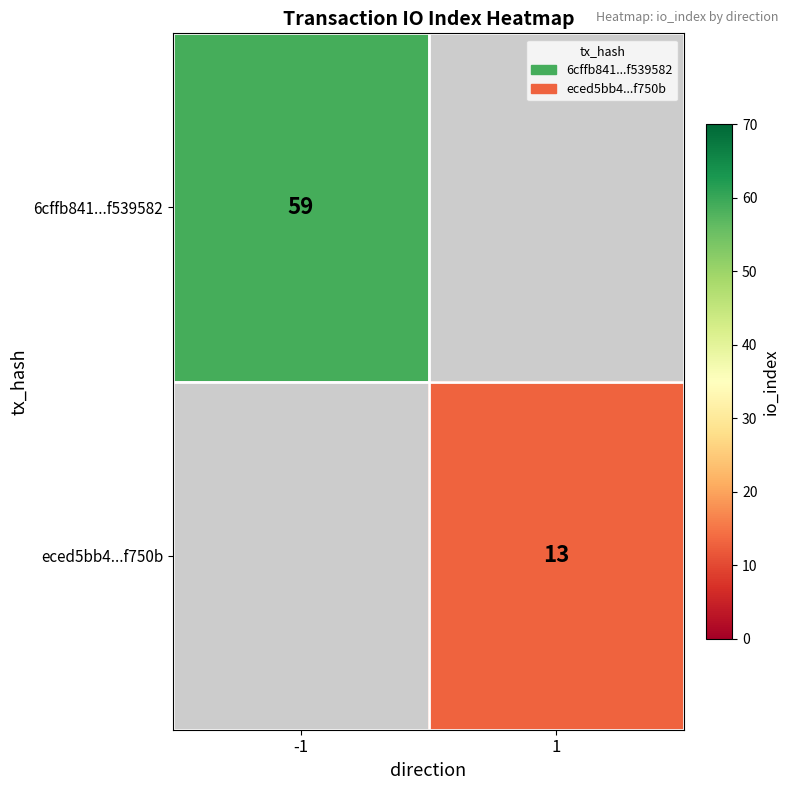

At how many categories does at least one series exceed 20?

1